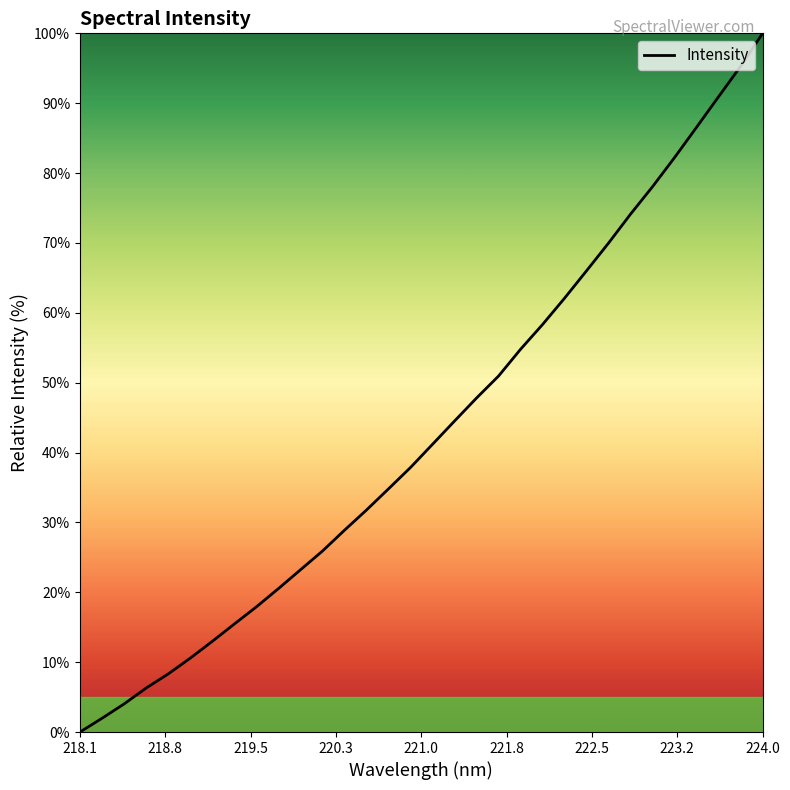

What is the difference between the maximum and minimum values?

100.0